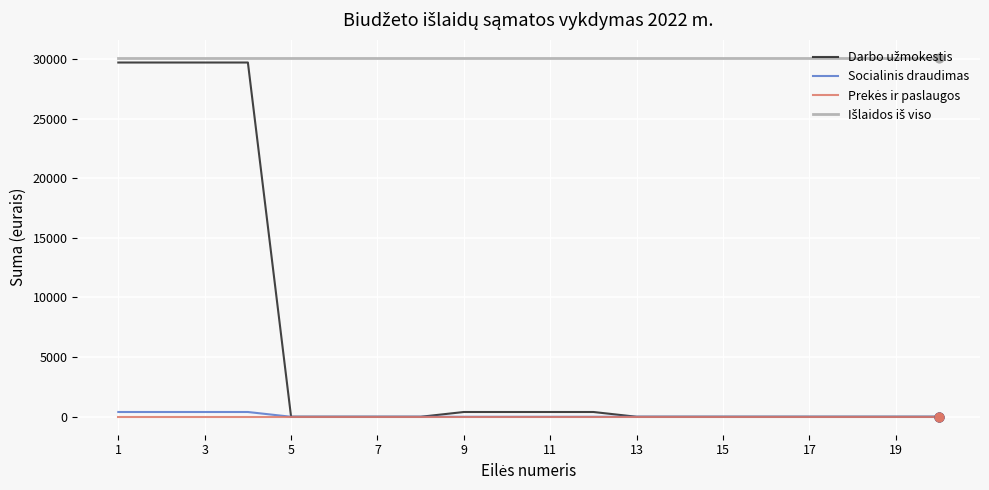

What is the maximum value shown in the chart?

30100